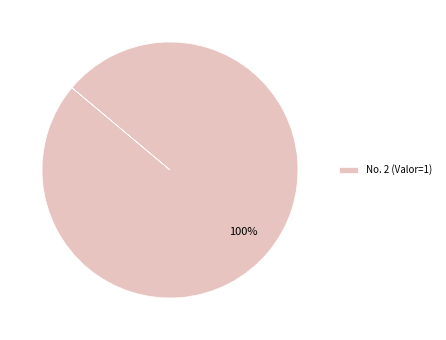

Rank the categories by value from highest to lowest.

No. 2 (Valor=1)